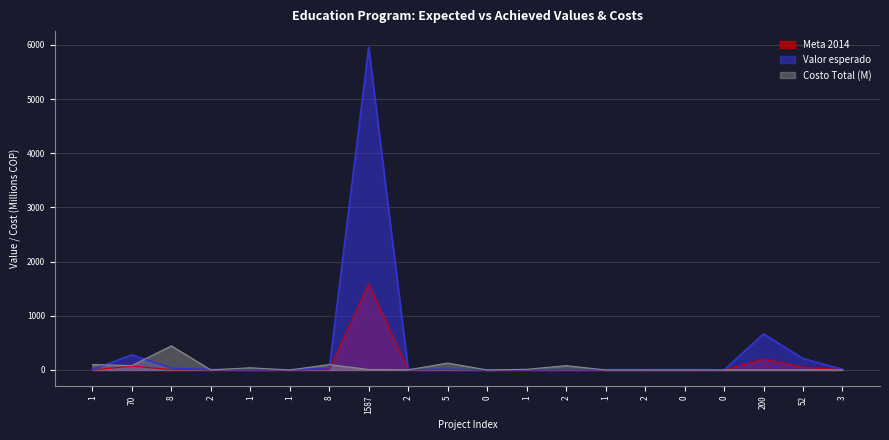

Is the value of Meta 2014 at 52 greater than the value of Valor esperado at 1?

Yes